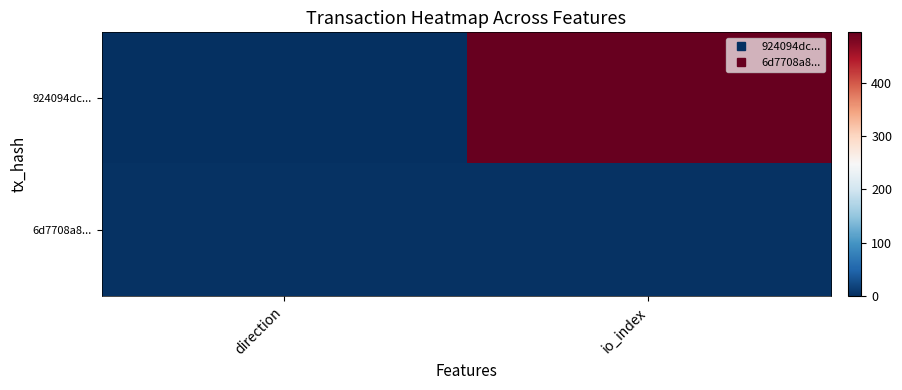

Reading right to left, extract all data points from this chart.

924094dc...: io_index=495	direction=-1
6d7708a8...: io_index=2	direction=1